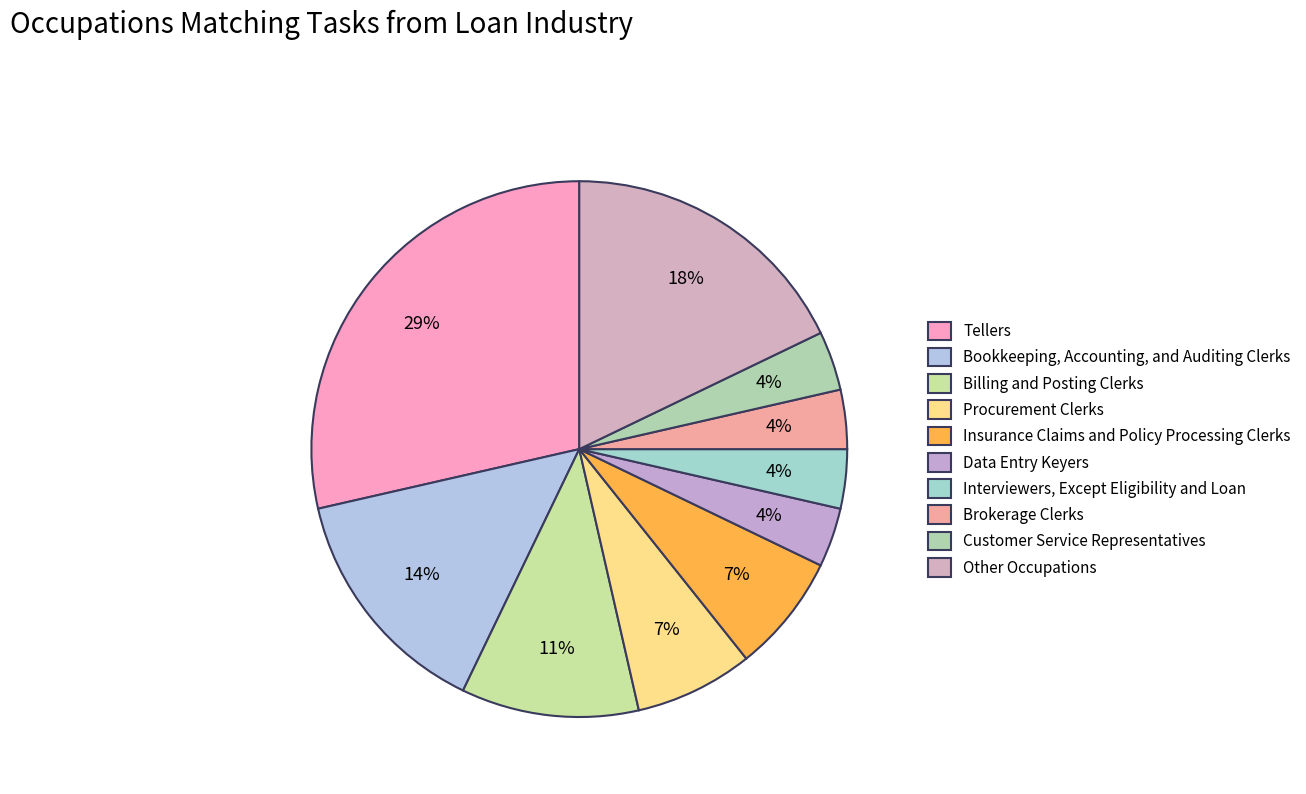

What is the total percentage of Data Entry Keyers and Customer Service Representatives?

7.1%